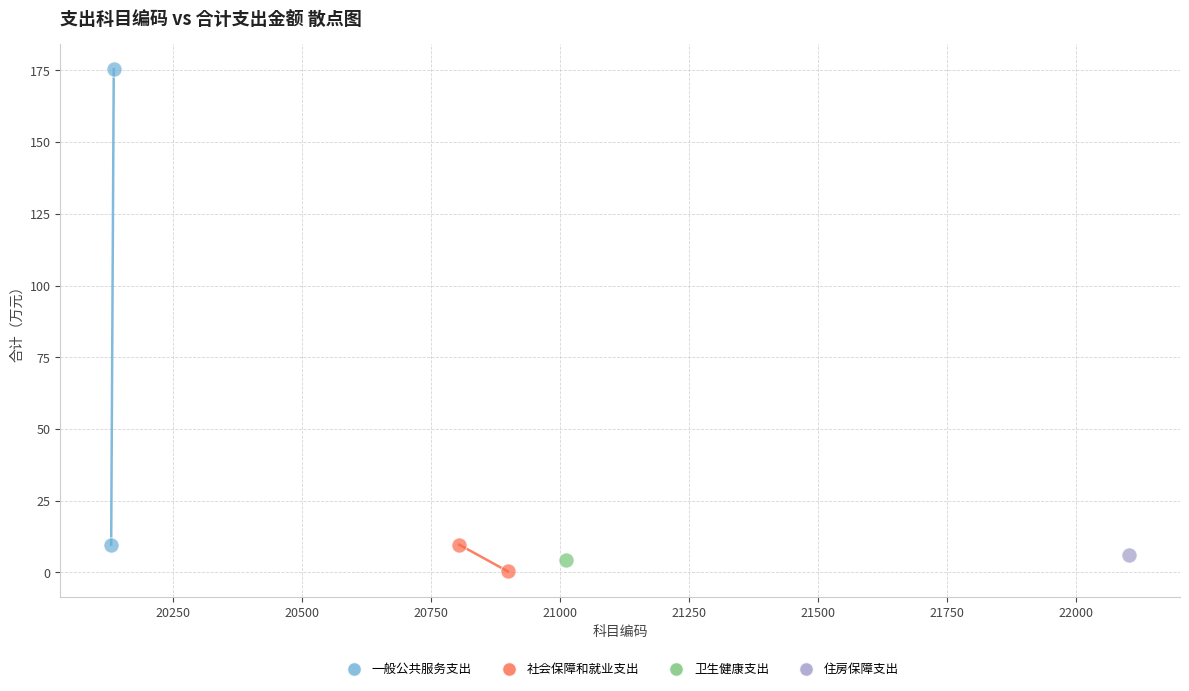

What are all the series names shown in the legend?

一般公共服务支出, 社会保障和就业支出, 卫生健康支出, 住房保障支出